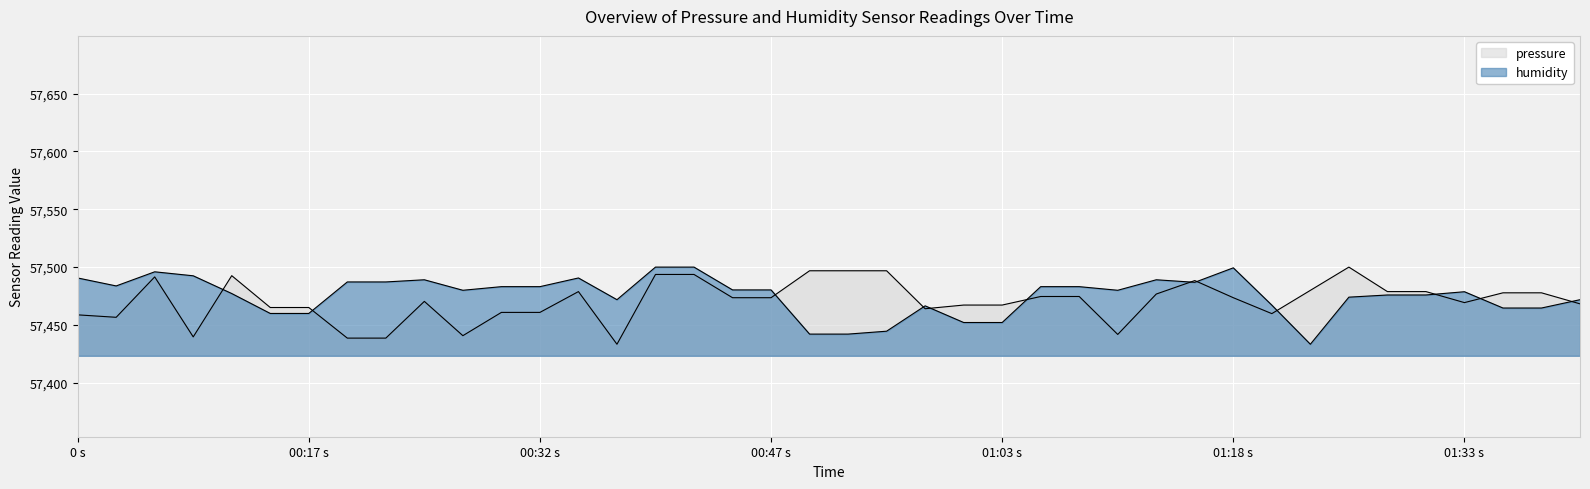

Read the humidity value at 01:18 s.

57499.3